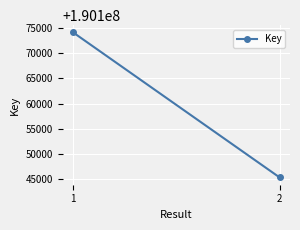

Rank the categories by value from lowest to highest.

2, 1